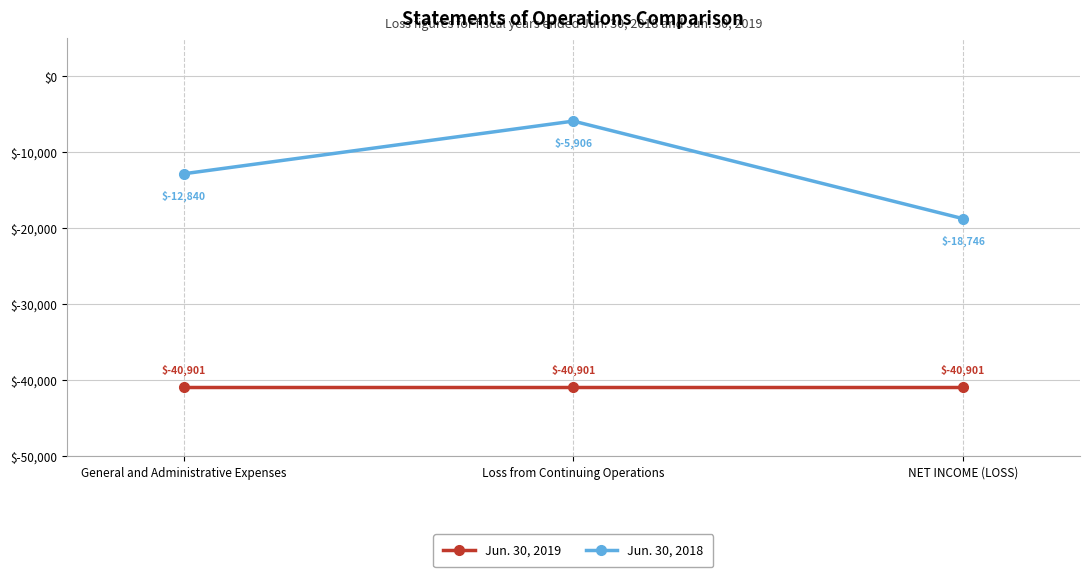

Does the chart have visible grid lines?

Yes